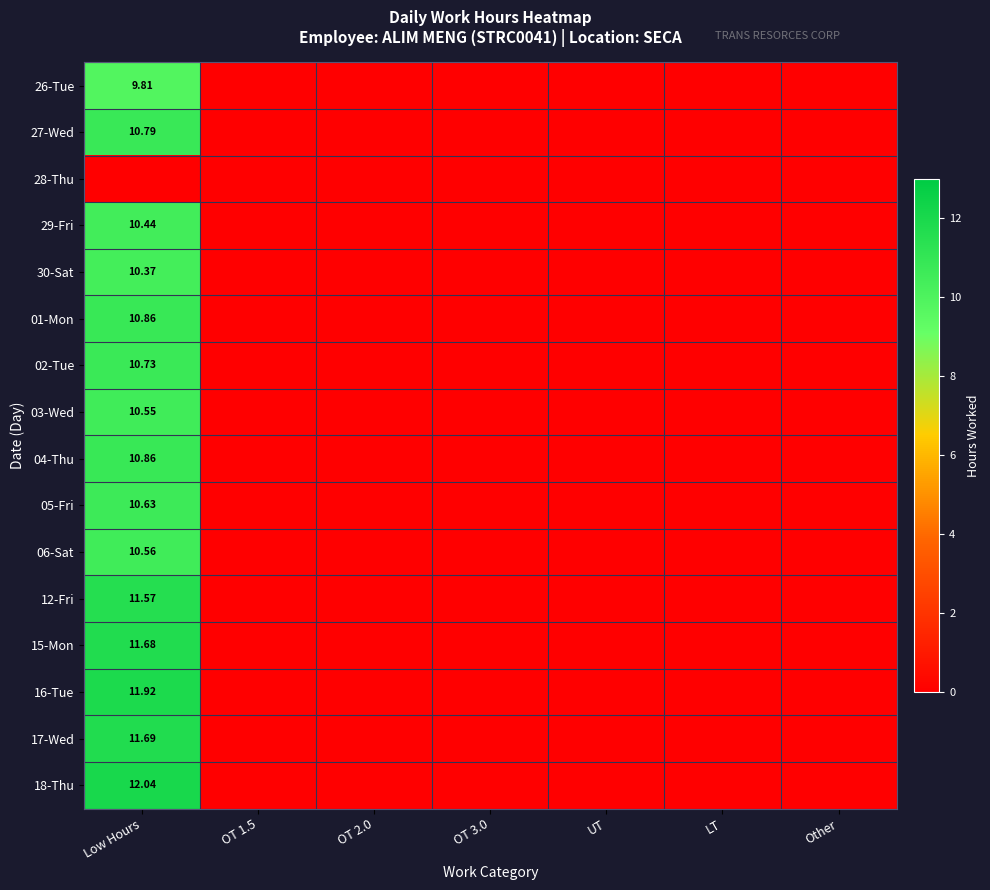

The value of 06-Sat at OT 1.5 is 0.0. True or false?

True